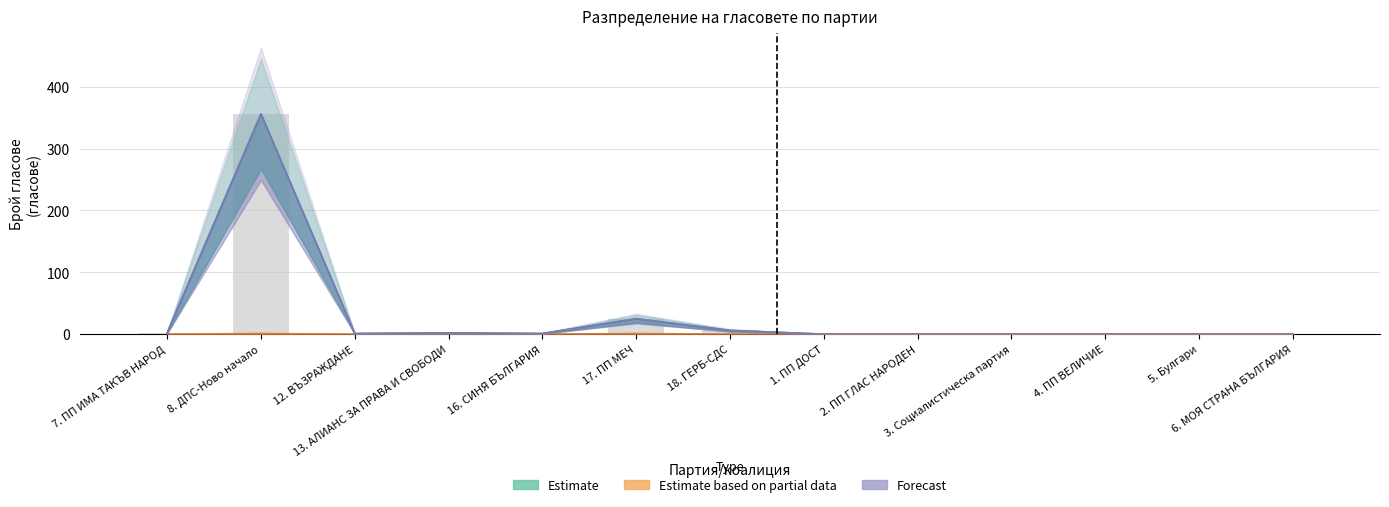

Read the Estimate (В СИК прот. по т. 8) value at 16. СИНЯ БЪЛГАРИЯ.

1